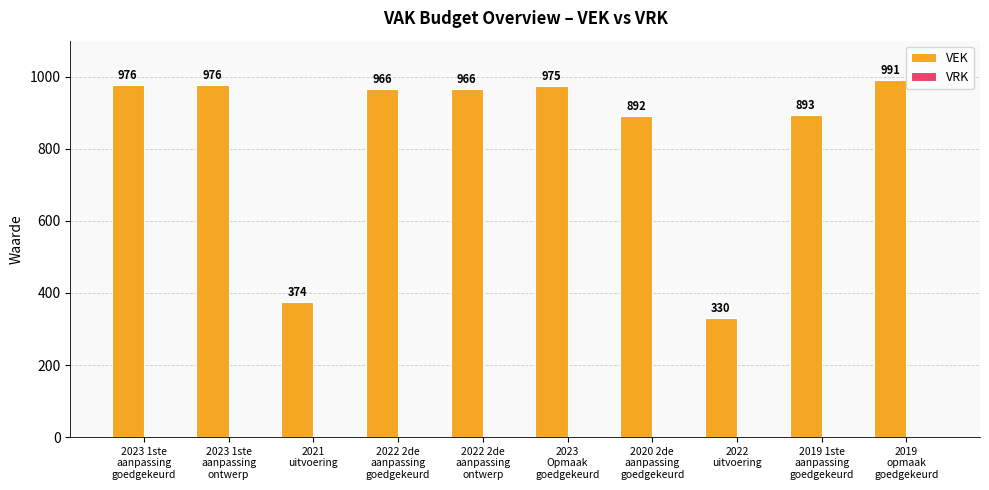

How many series are shown in this chart?

1